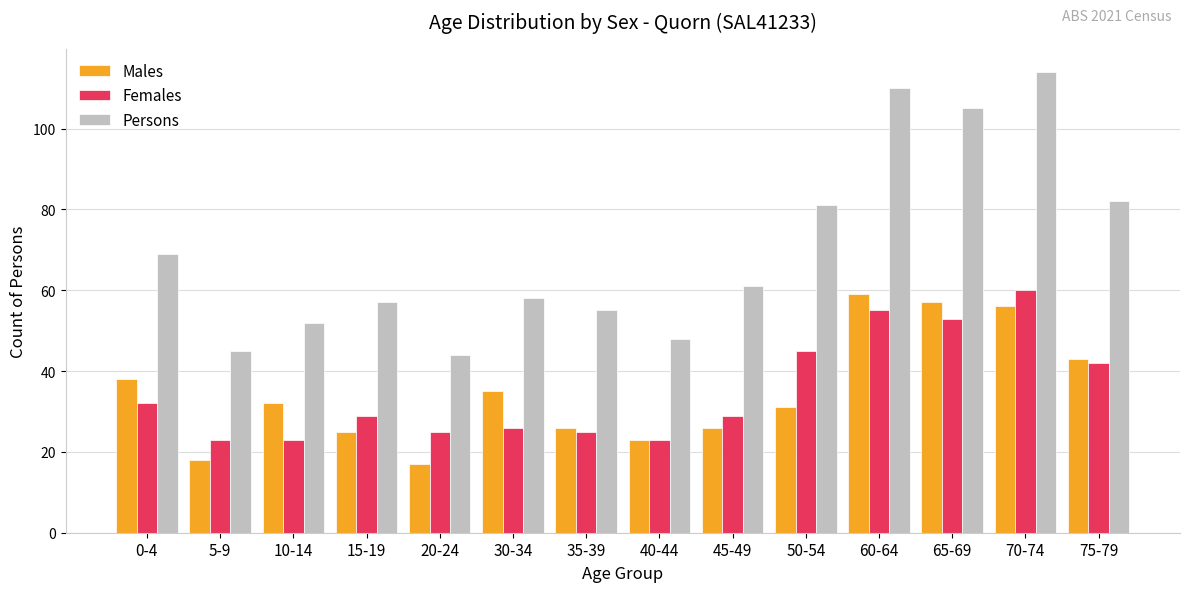

Rank the series by their maximum value, from lowest to highest.

Males, Females, Persons